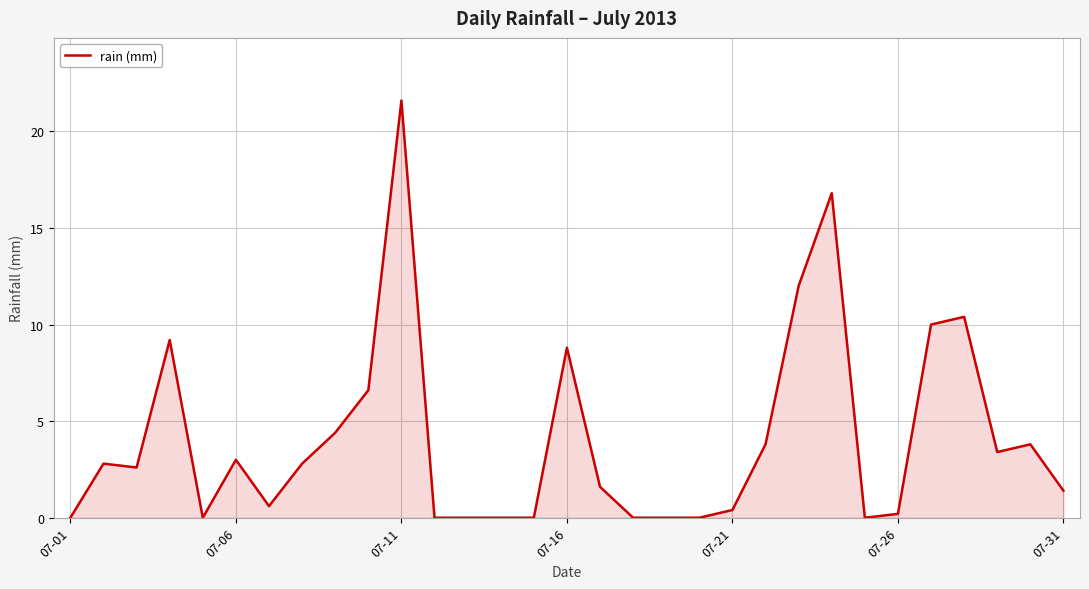

Reading left to right, transcribe all the data shown in this chart.

0.0	2.8	2.6	9.2	0.0	3.0	0.6	2.8	4.4	6.6	21.6	0.0	0.0	0.0	0.0	8.8	1.6	0.0	0.0	0.0	0.4	3.8	12.0	16.8	0.0	0.2	10.0	10.4	3.4	3.8	1.4